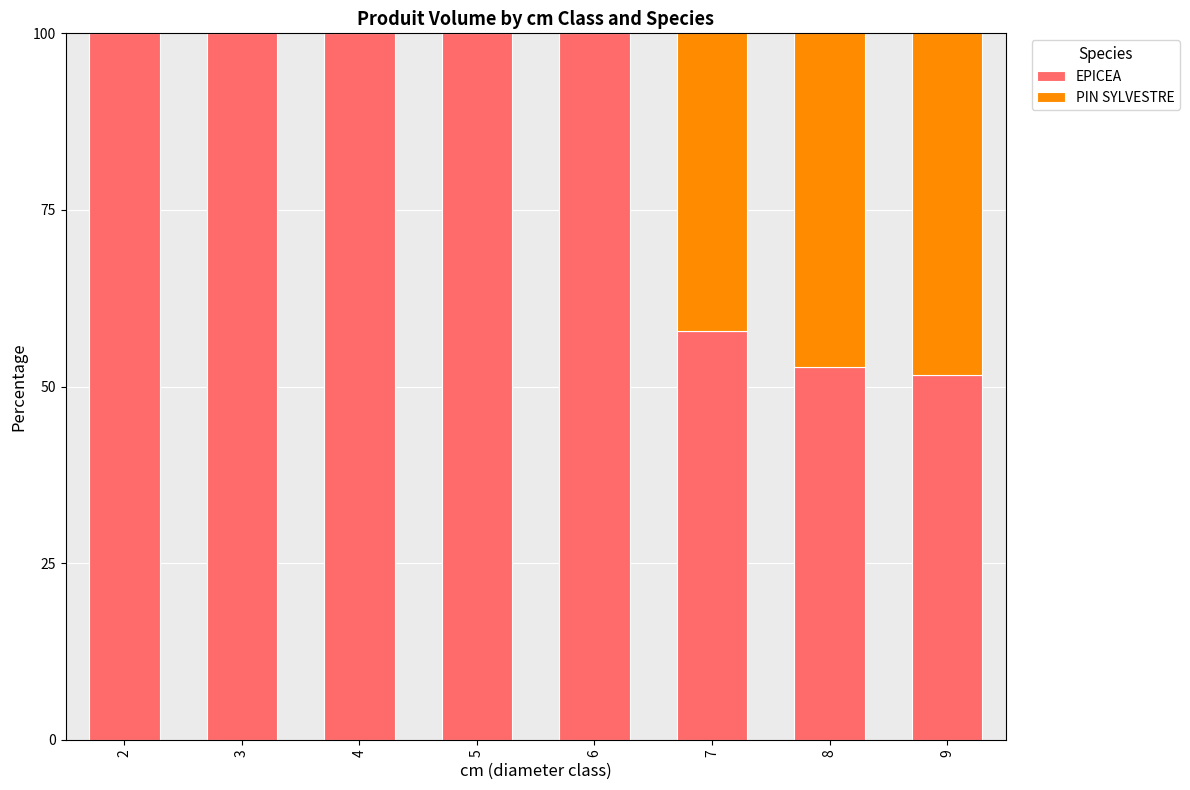

Is it true that EPICEA equals 100.0 at 6?

True